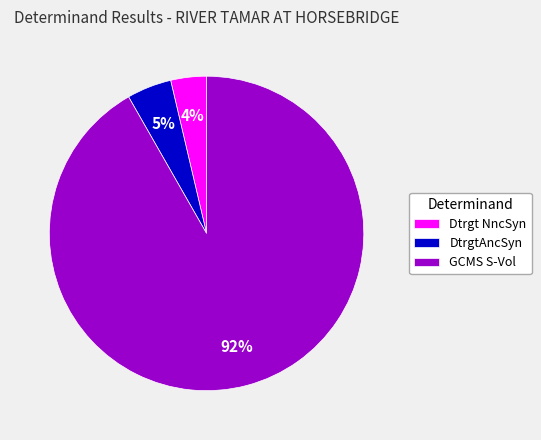

Is it true that DtrgtAncSyn is 10% of the pie?

False